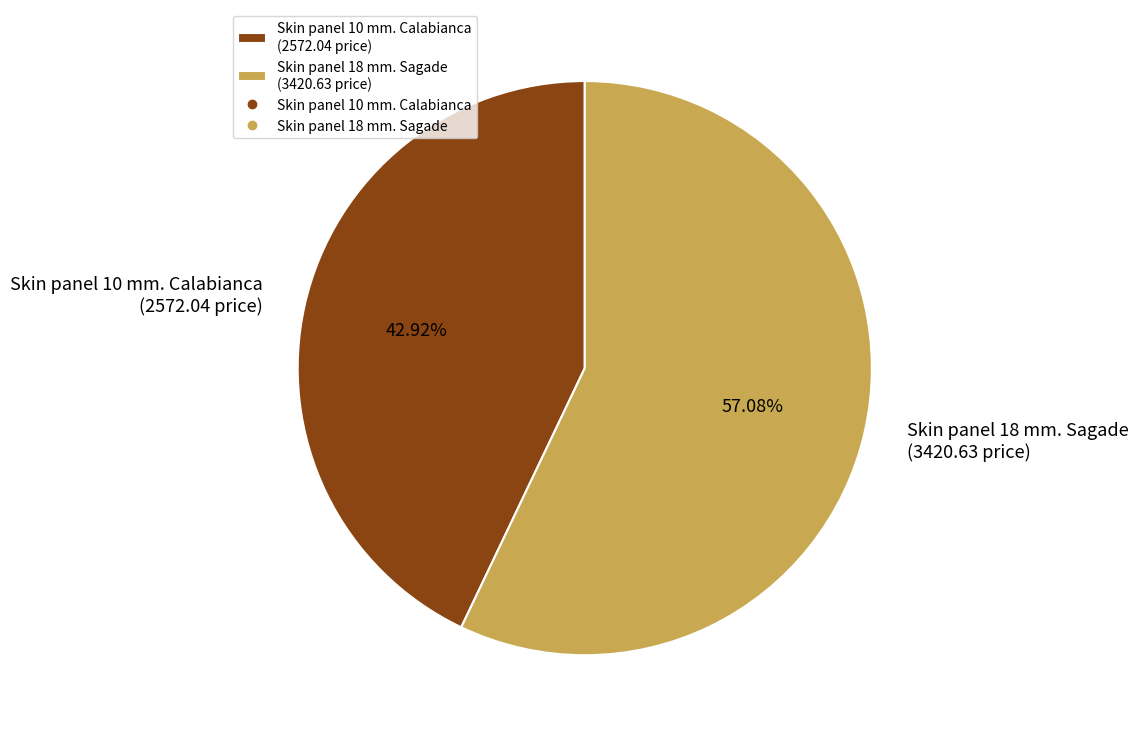

Which category has the smallest portion of the pie?

Skin panel 10 mm. Calabianca